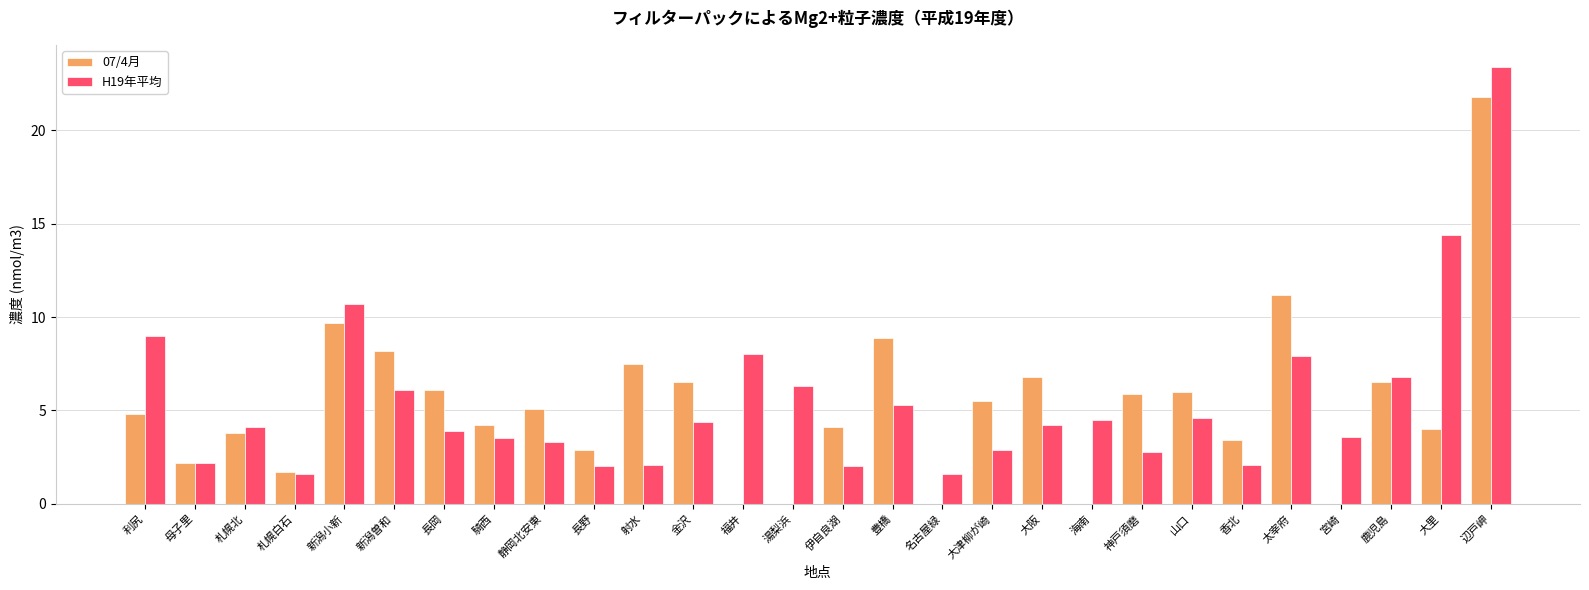

At which category does the chart reach its peak across all series?

辺戸岬